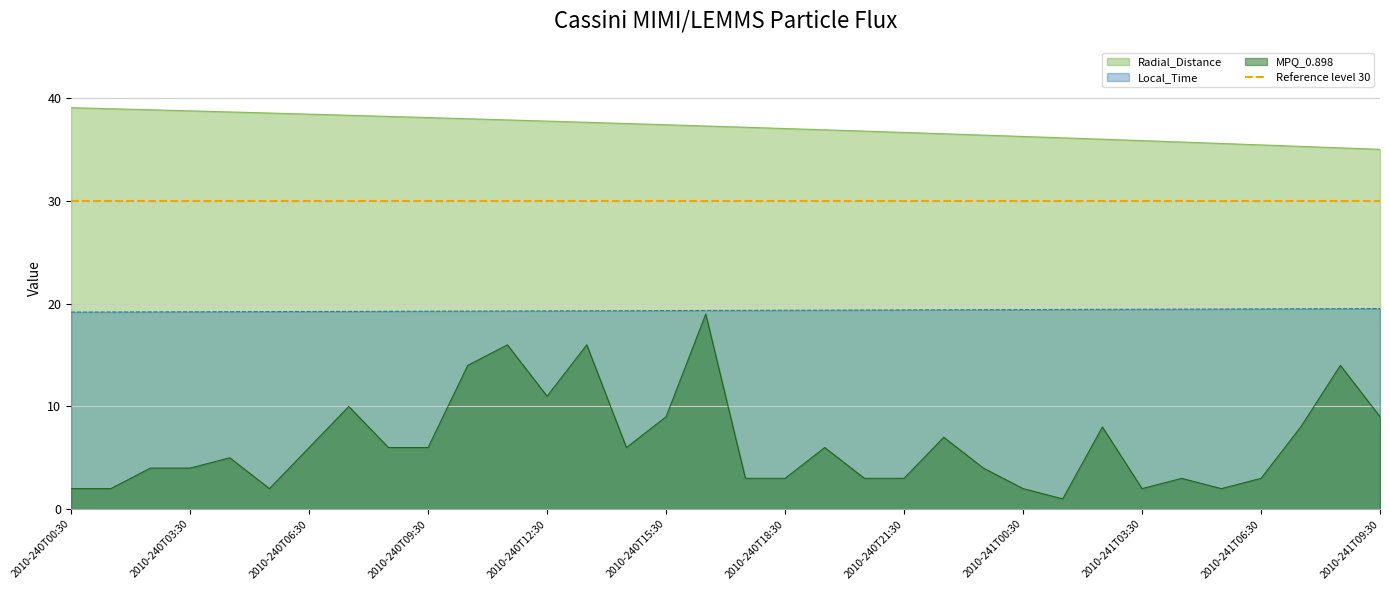

The Radial_Distance series shows 38.9 at 2010-240T02:30. True or false?

True